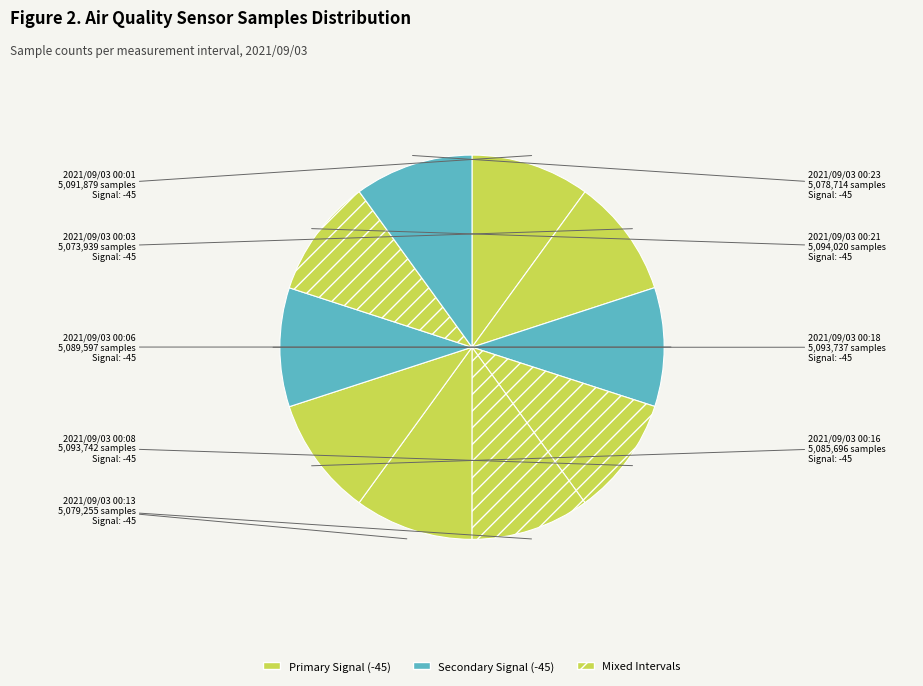

The 2021/09/03 00:13 slice represents 10% of the pie. True or false?

True